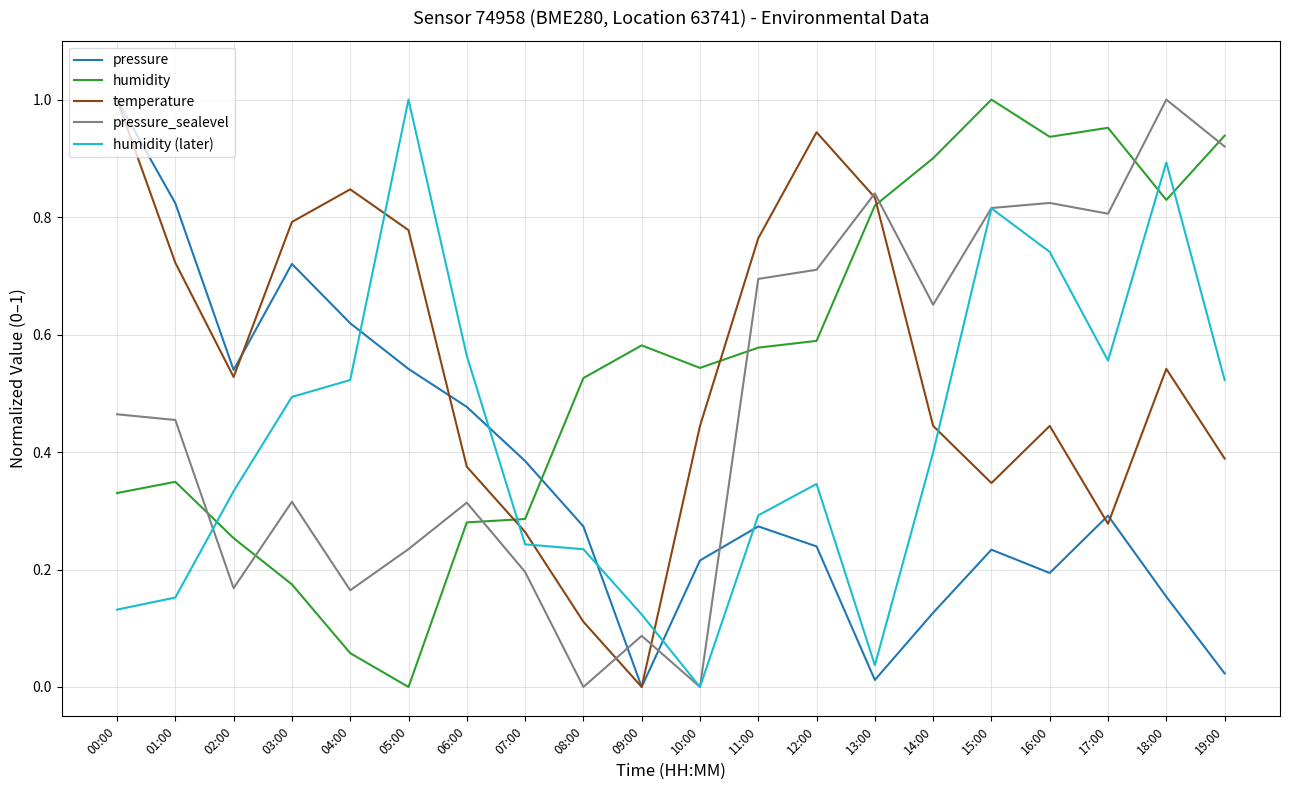

Does the chart have visible grid lines?

Yes